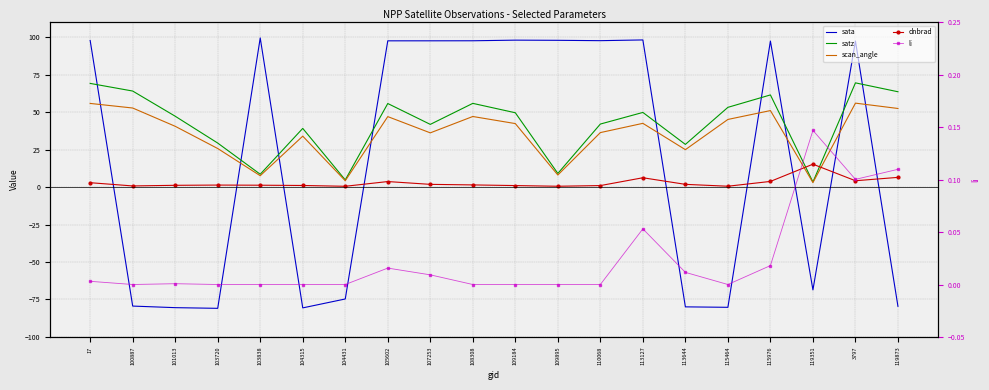

At which category is the sum across all series the highest?

3797